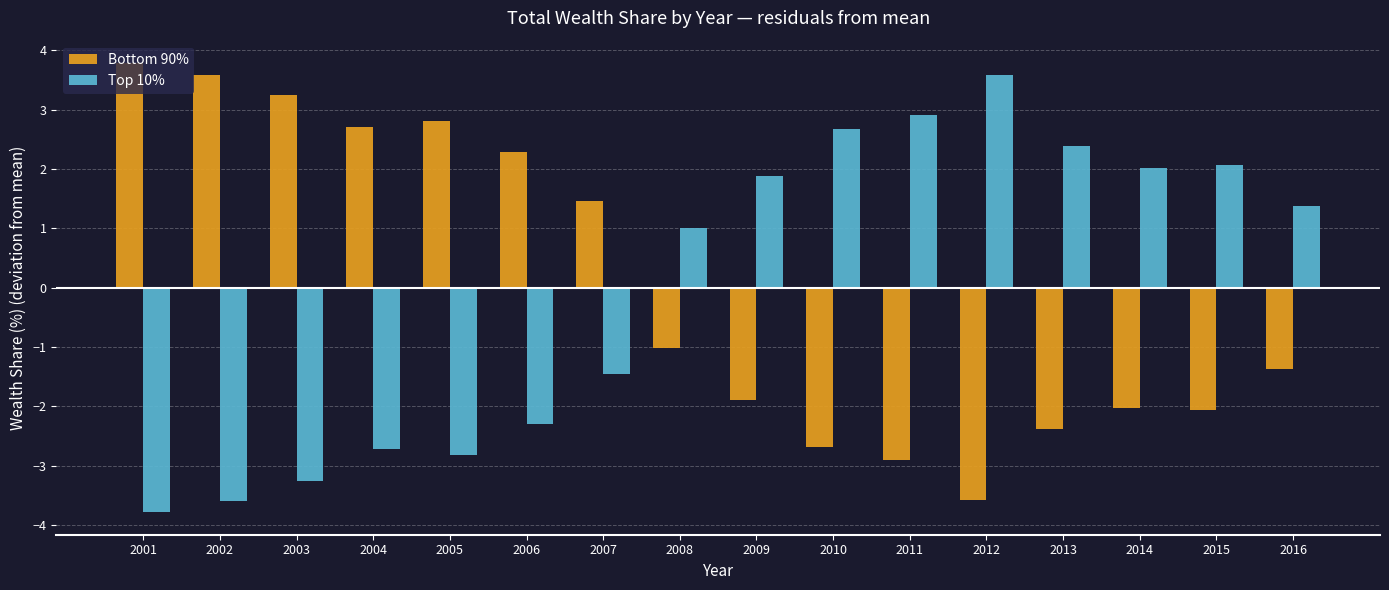

Reading left to right, extract all data points from this chart.

Bottom 90%: 2001=3.8	2002=3.6	2003=3.3	2004=2.7	2005=2.8	2006=2.3	2007=1.5	2008=-1.0	2009=-1.9	2010=-2.7	2011=-2.9	2012=-3.6	2013=-2.4	2014=-2.0	2015=-2.1	2016=-1.4
Top 10%: 2001=-3.8	2002=-3.6	2003=-3.3	2004=-2.7	2005=-2.8	2006=-2.3	2007=-1.5	2008=1.0	2009=1.9	2010=2.7	2011=2.9	2012=3.6	2013=2.4	2014=2.0	2015=2.1	2016=1.4